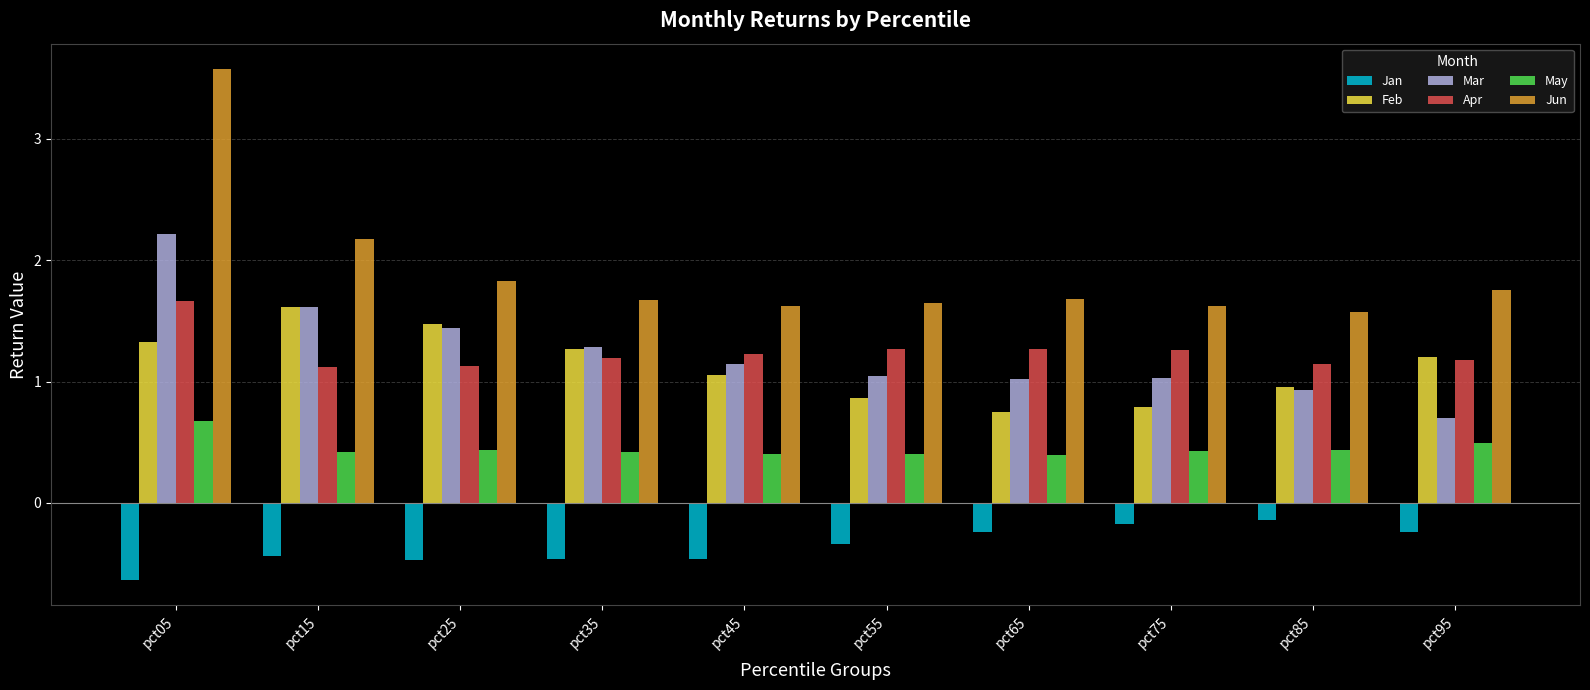

Is the value of Jan at pct85 greater than the value of Apr at pct25?

No